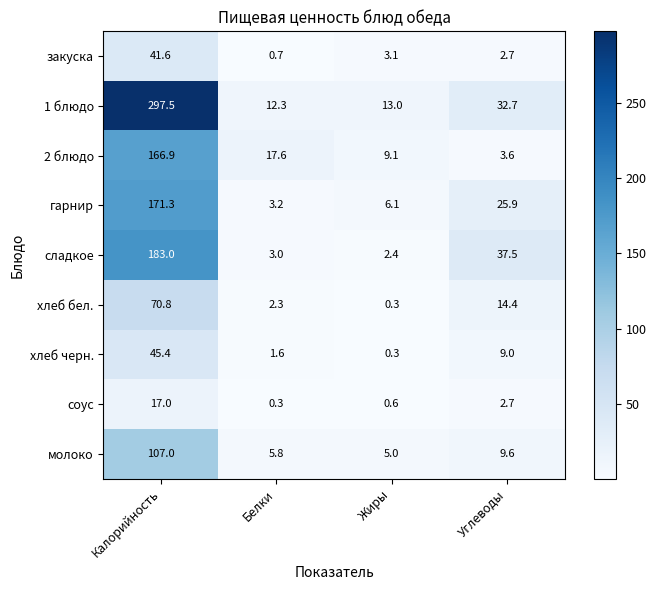

List the series in order of their peak value, lowest first.

соус, закуска, хлеб черн., хлеб бел., молоко, 2 блюдо, гарнир, сладкое, 1 блюдо